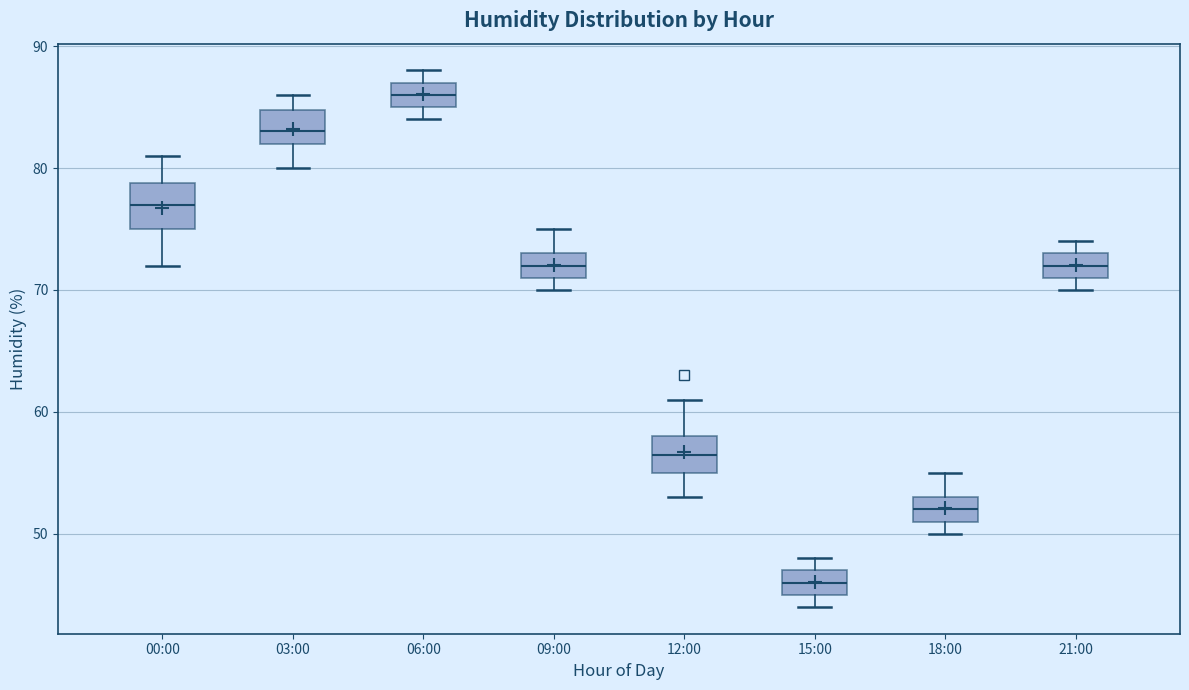

Which box has the lowest median line?

15:00